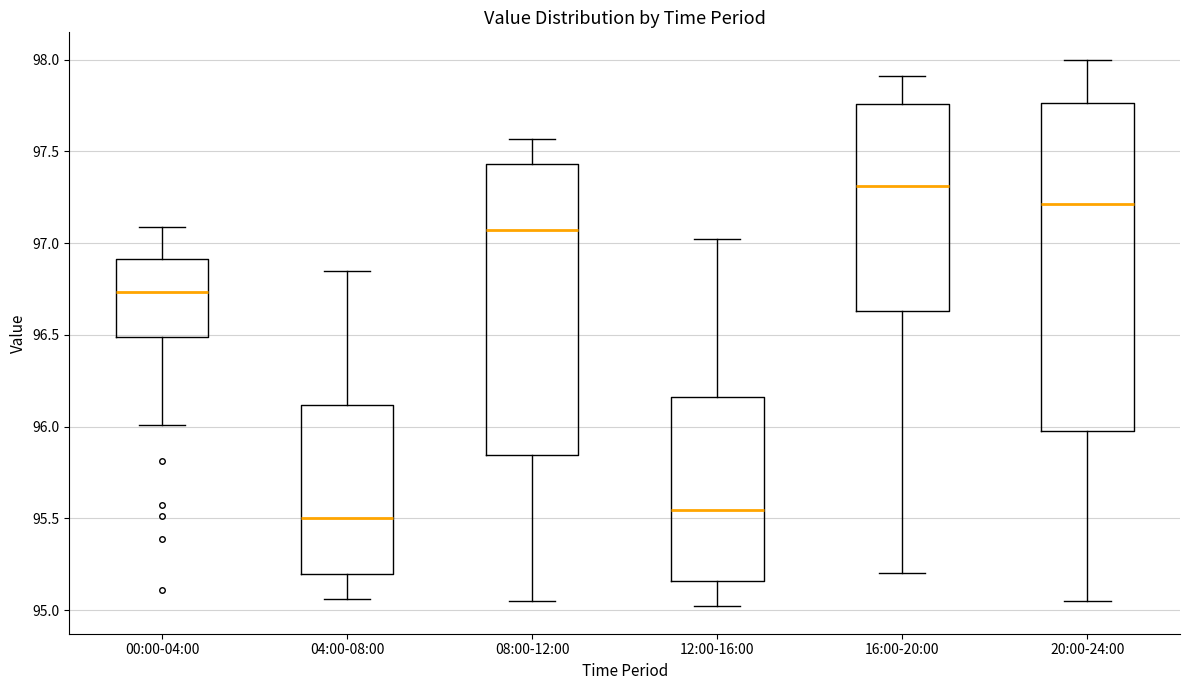

Reading left to right, transcribe this box plot: for each box, give where its median line is, the range the box spans, and where its two whiskers end, as read against the y-axis. The values are not printed on the chart, so give them approximately, as read against the axis.

00:00-04:00: median 96.75, box 96.50 to 96.90, whiskers 96.00 to 97.10
04:00-08:00: median 95.50, box 95.20 to 96.10, whiskers 95.05 to 96.85
08:00-12:00: median 97.05, box 95.85 to 97.45, whiskers 95.05 to 97.55
12:00-16:00: median 95.55, box 95.15 to 96.15, whiskers 95.00 to 97.00
16:00-20:00: median 97.30, box 96.65 to 97.75, whiskers 95.20 to 97.90
20:00-24:00: median 97.20, box 96.00 to 97.75, whiskers 95.05 to 98.00